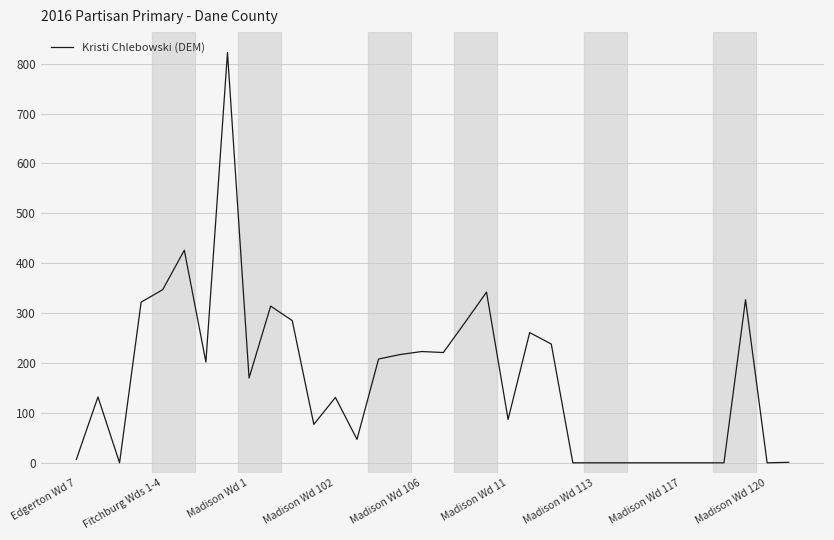

What is the difference between the maximum and minimum values?

822